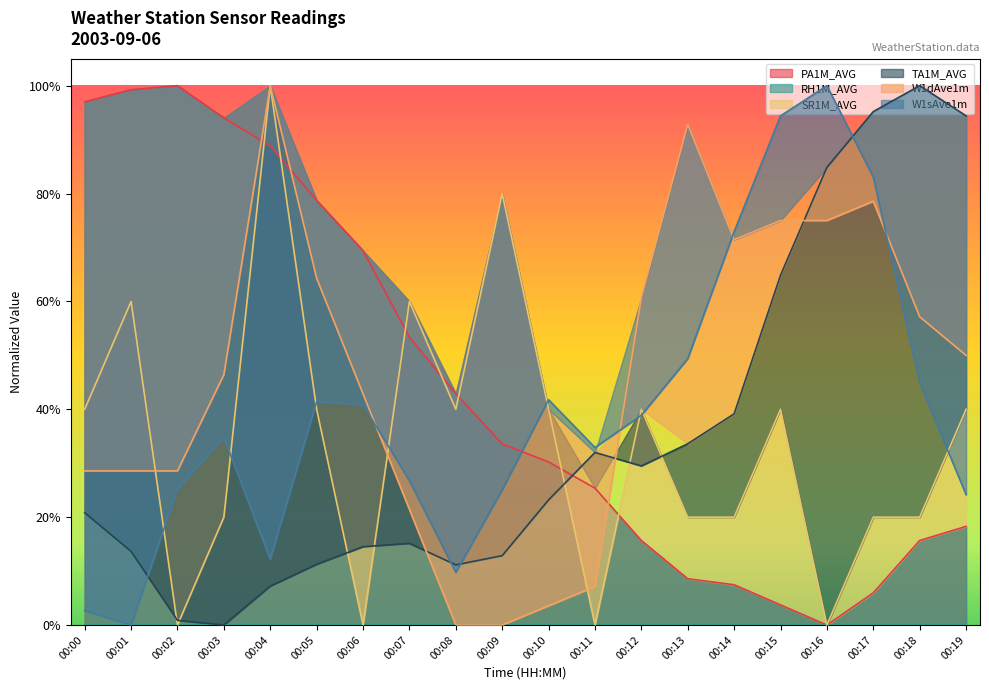

Between 00:04 and 00:13, which is larger?

00:04